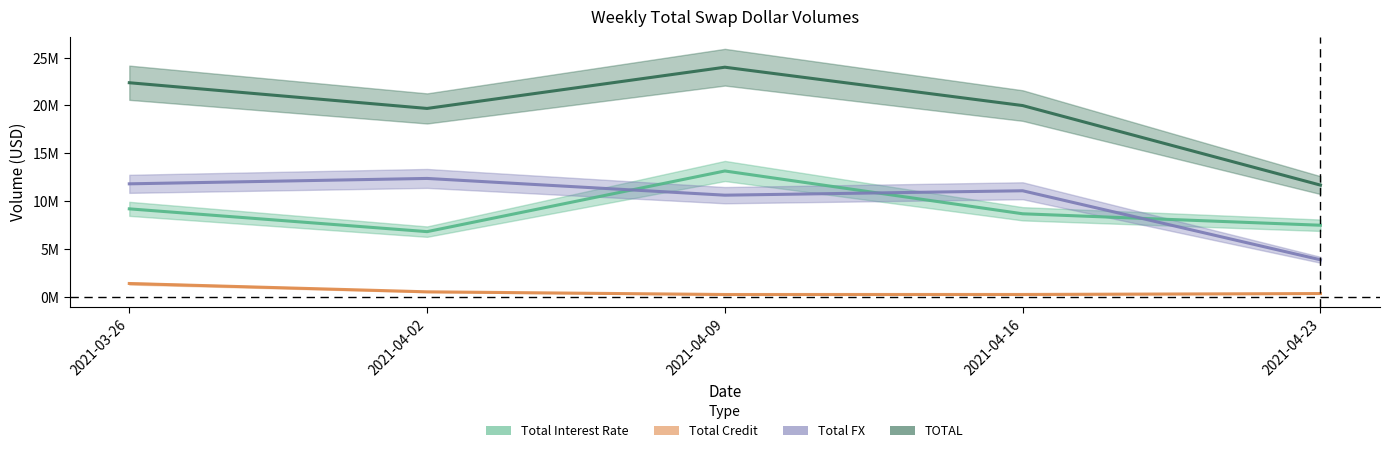

What is the difference between the highest and lowest values at 2021-04-23?

11340140